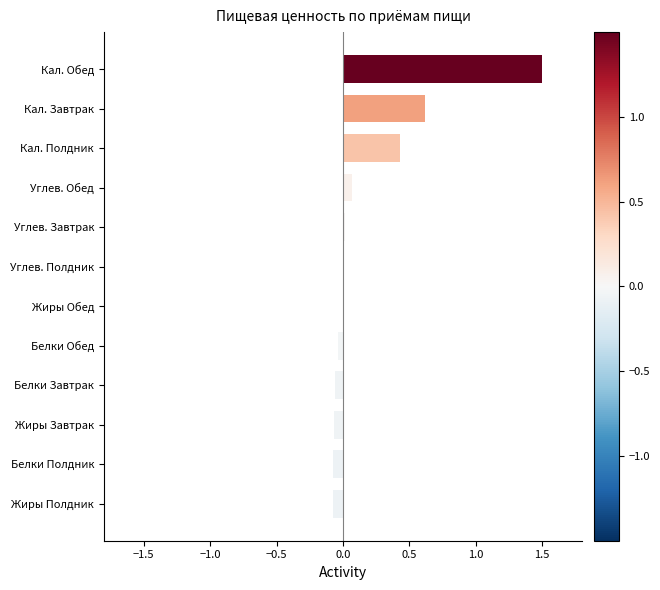

At which category does the chart reach its peak across all series?

Кал. Обед